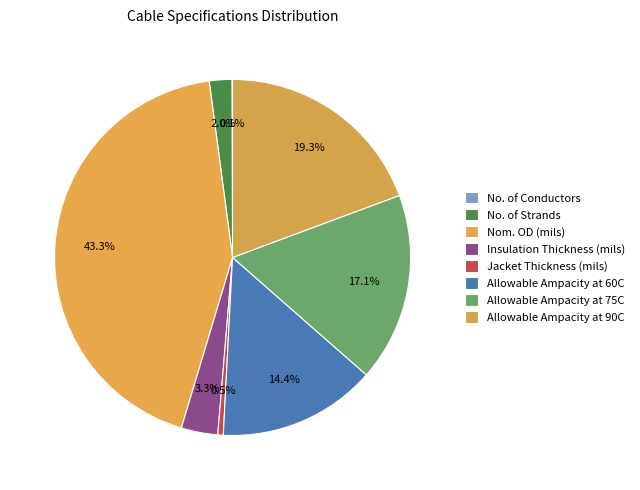

What percentage is the Nom. OD (mils) slice, to the nearest percent?

43%